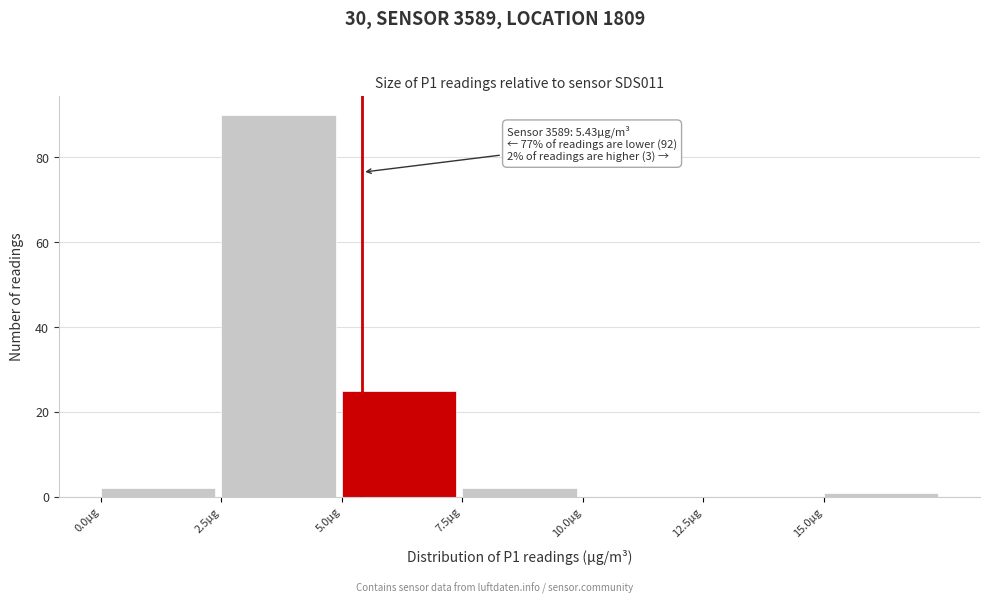

Over which range of the x-axis is the bar tallest?

2.5 to 5.0